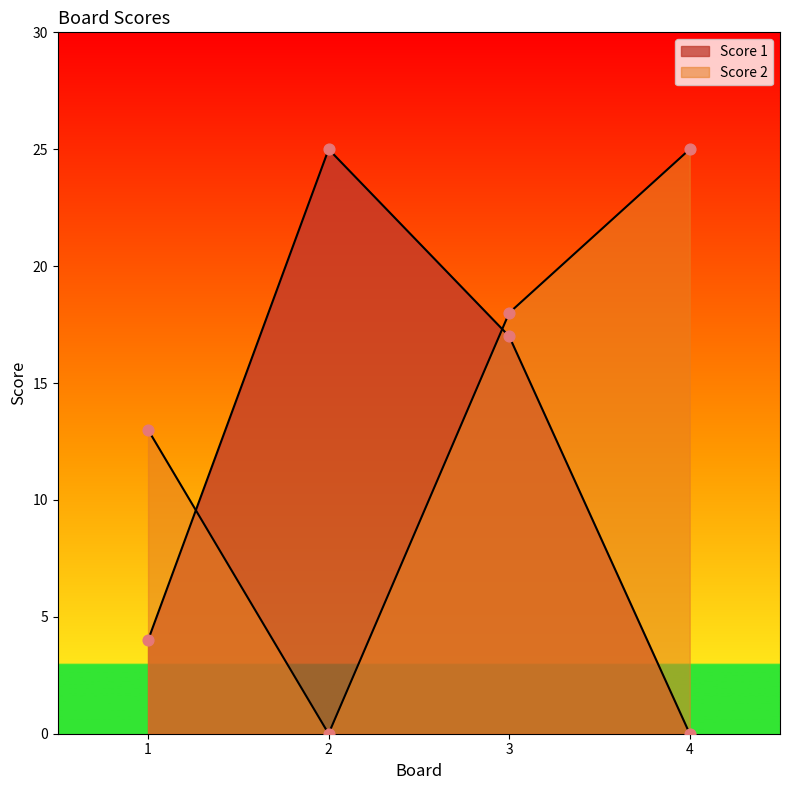

Which series reaches the maximum Y coordinate?

Score 1